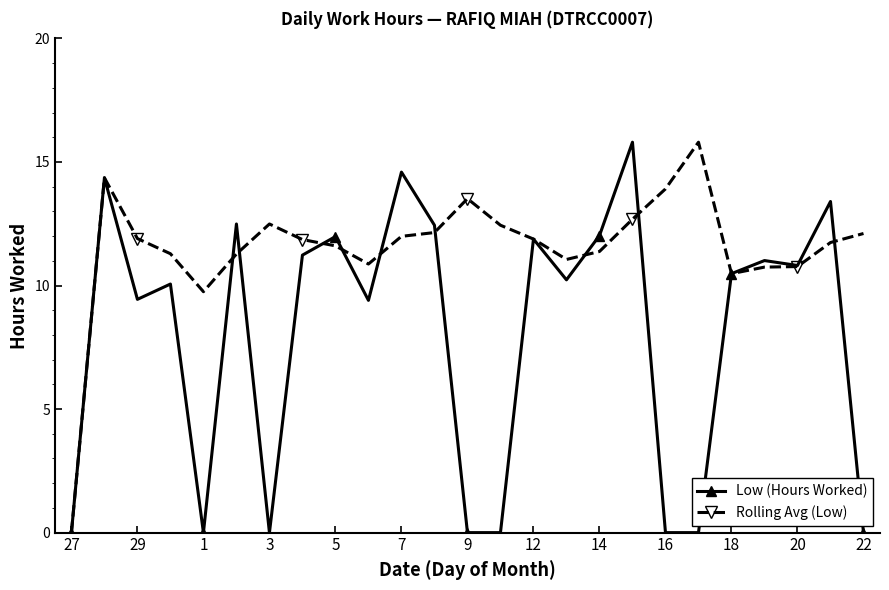

What is the maximum value for Low (Hours Worked)?

15.8